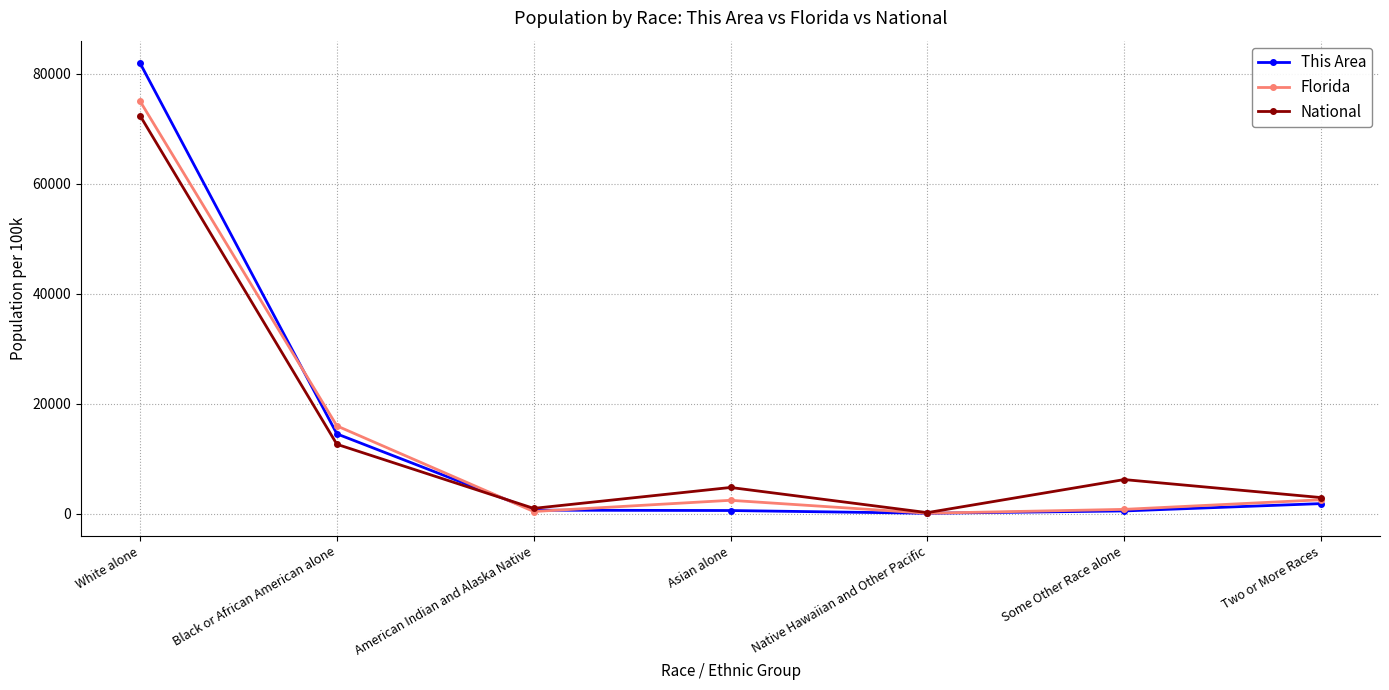

What is the spread (max minus min) of values at Black or African American alone?

3346.7